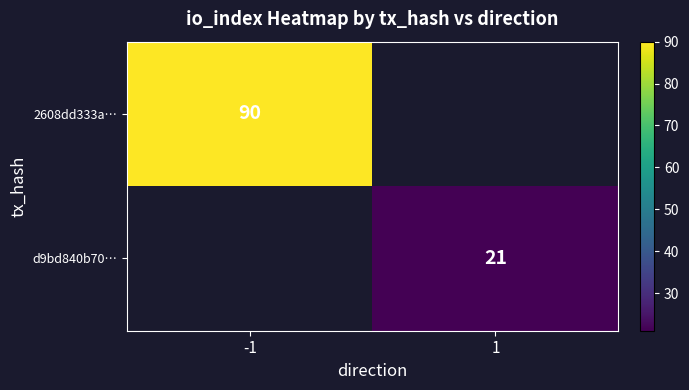

True or false: 2608dd333a… has a value of 90 at -1.

True